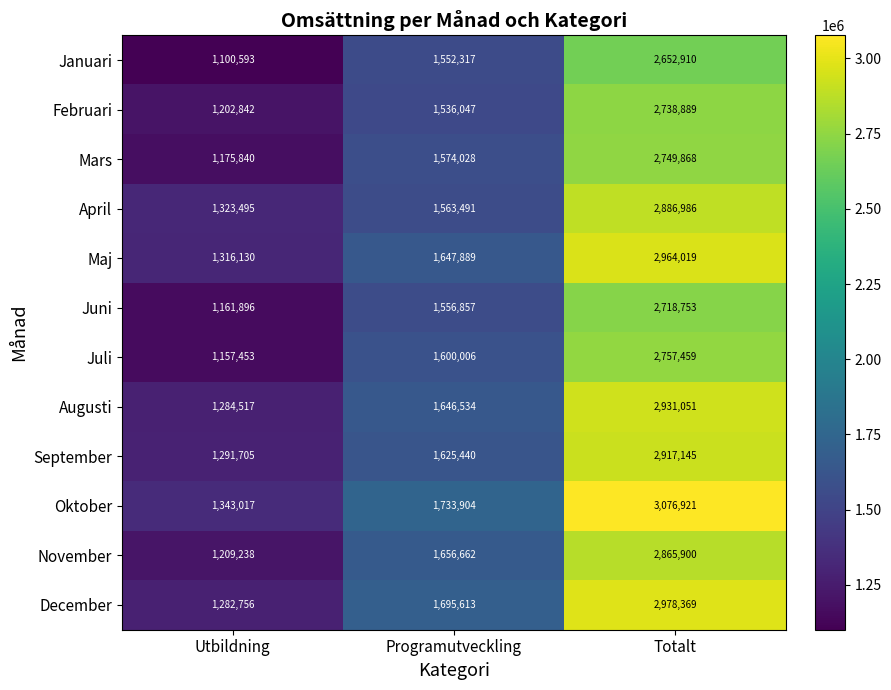

What is the sum of all Februari values?

5477778